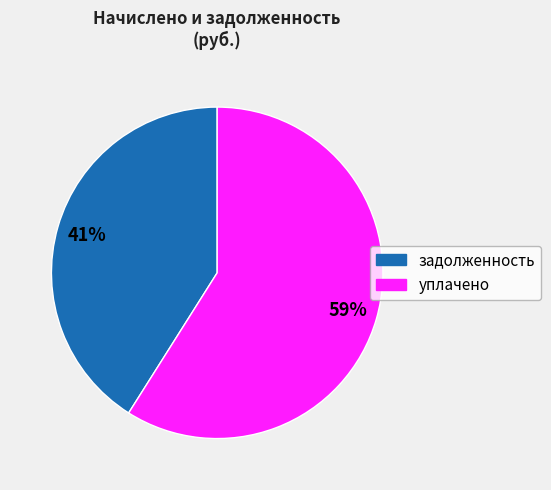

How many slices are in this pie chart?

2